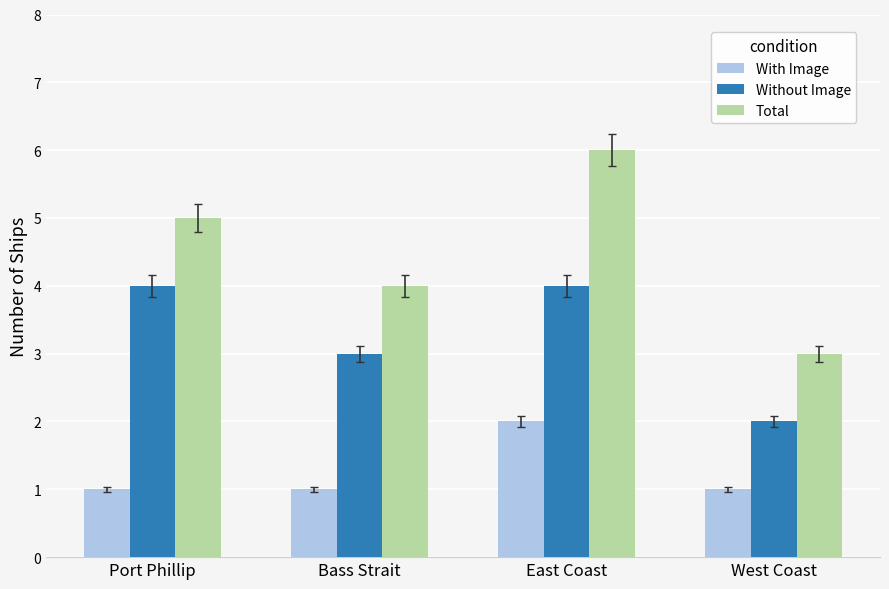

What are all the series names shown in the legend?

With Image, Without Image, Total